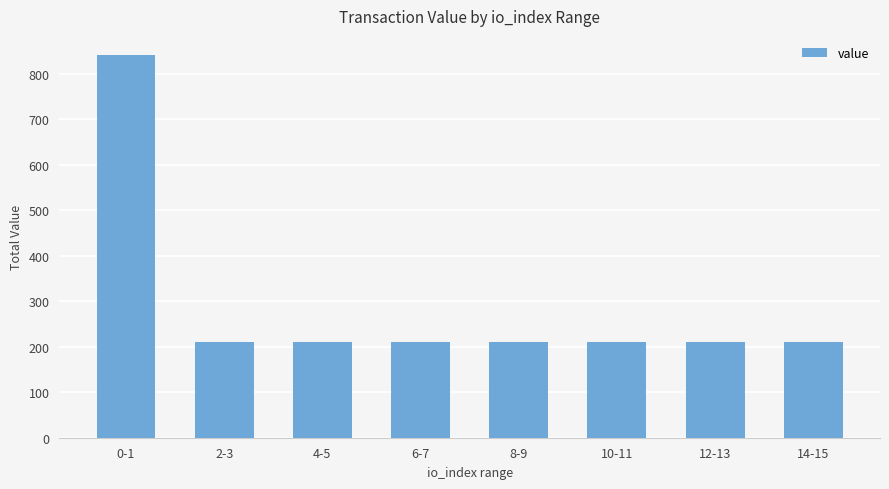

Reading left to right, what are all the values shown in this chart?

841.2	210.3	210.3	210.3	210.3	210.3	210.3	210.3